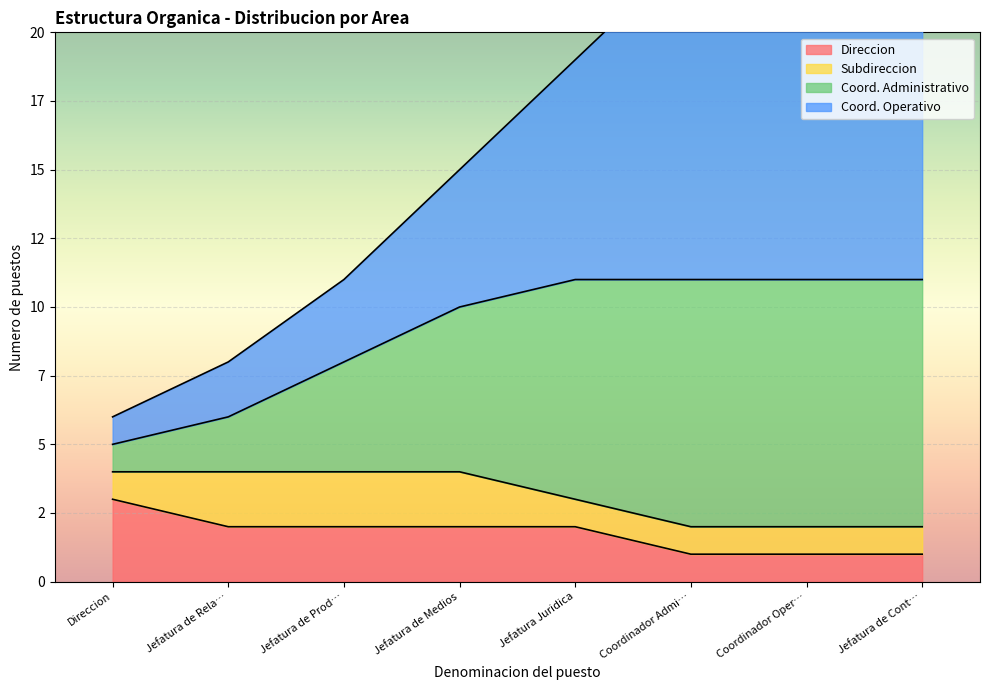

At which label does Coord. Operativo reach its peak?

Jefatura de Cont…